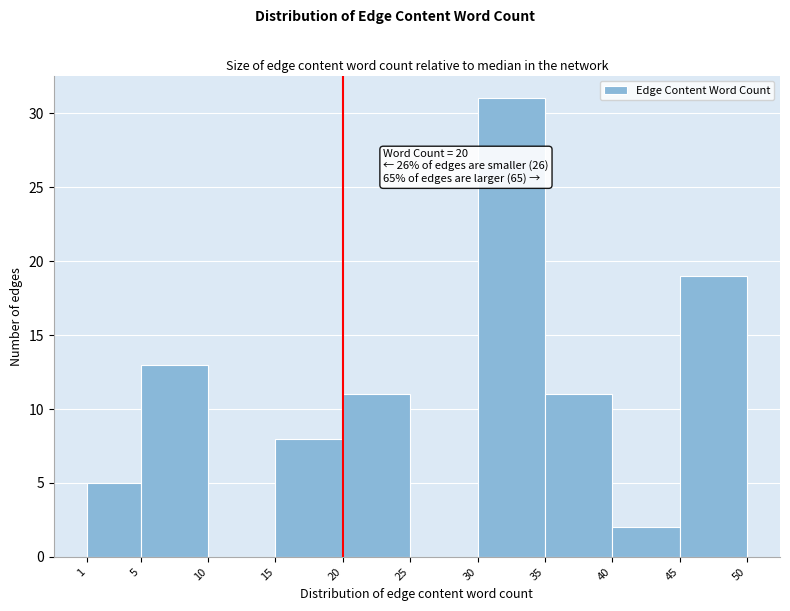

Over which range of the x-axis is the bar tallest?

30 to 35